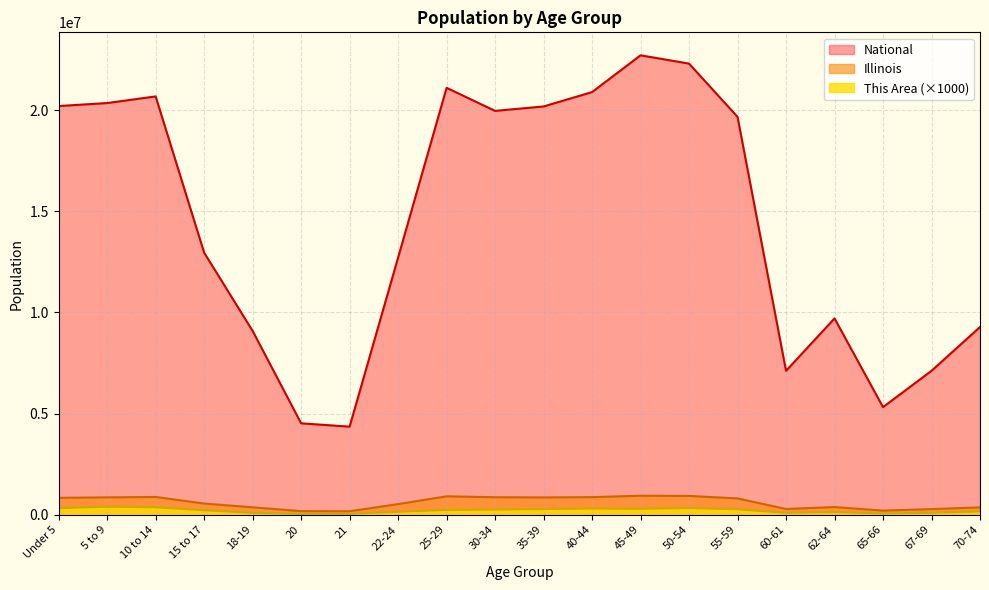

At 25-29, list the series in order from smallest to largest.

This Area (×1000), Illinois, National